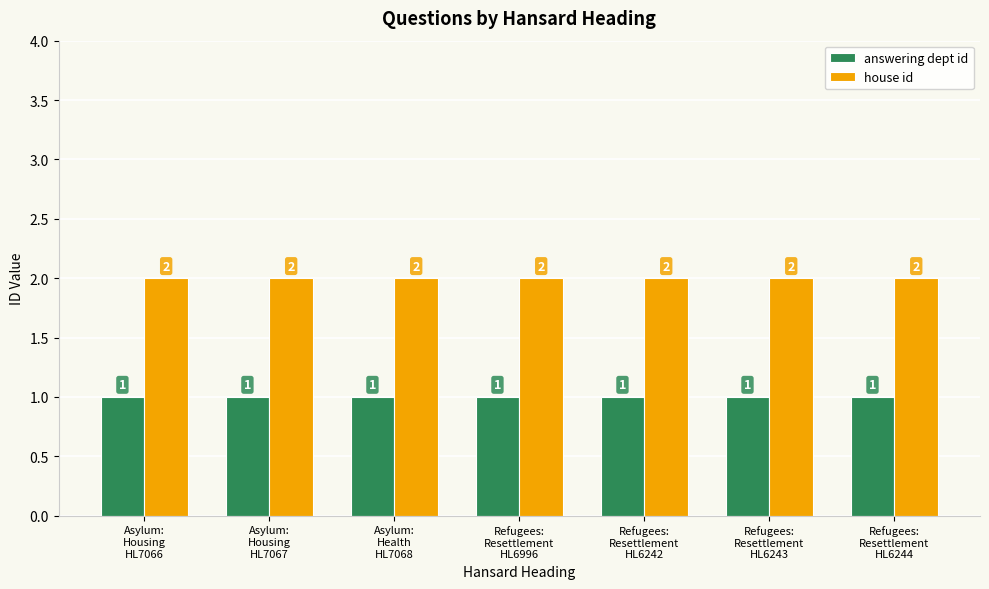

At how many categories does at least one series exceed 1?

7